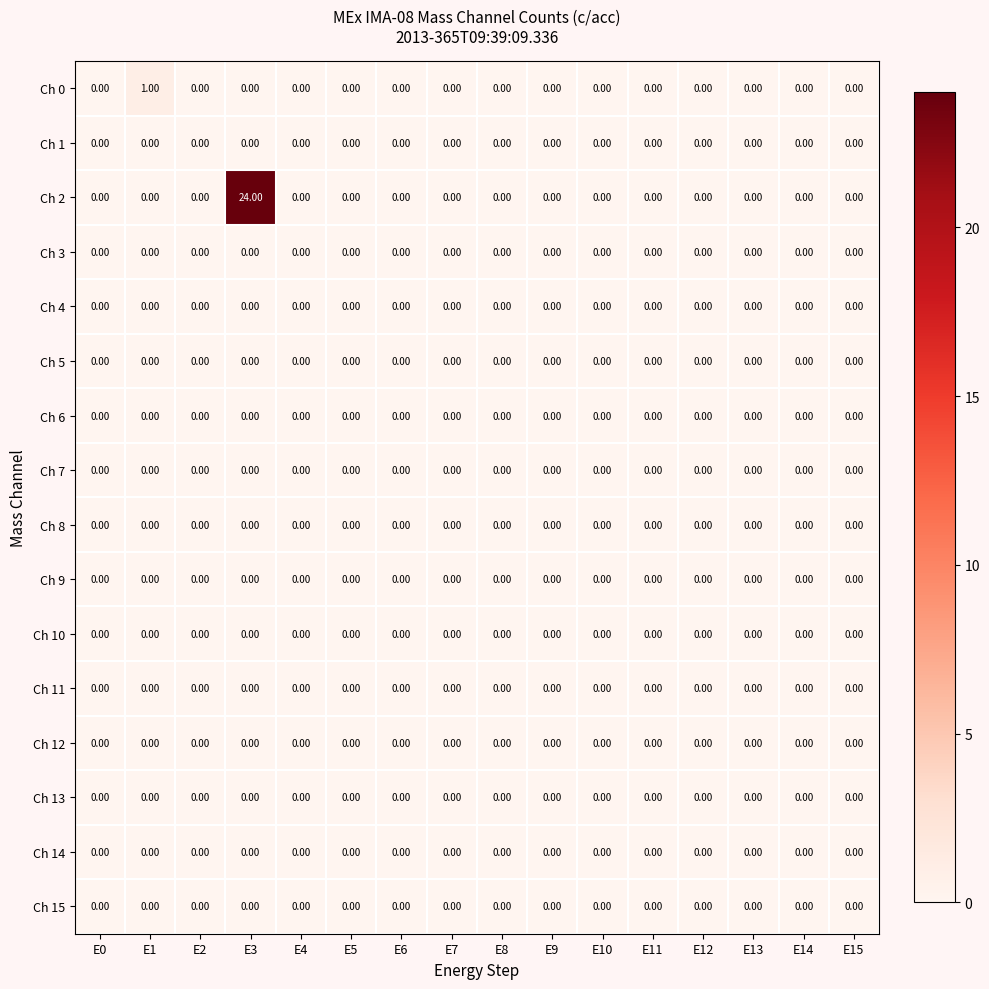

Which series has the largest total across all categories?

Ch 2